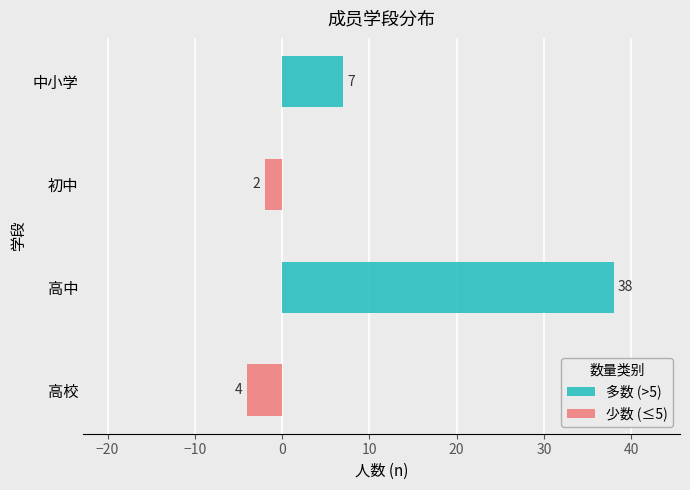

The 少数 (≤5) series shows 0 at 中小学. True or false?

True